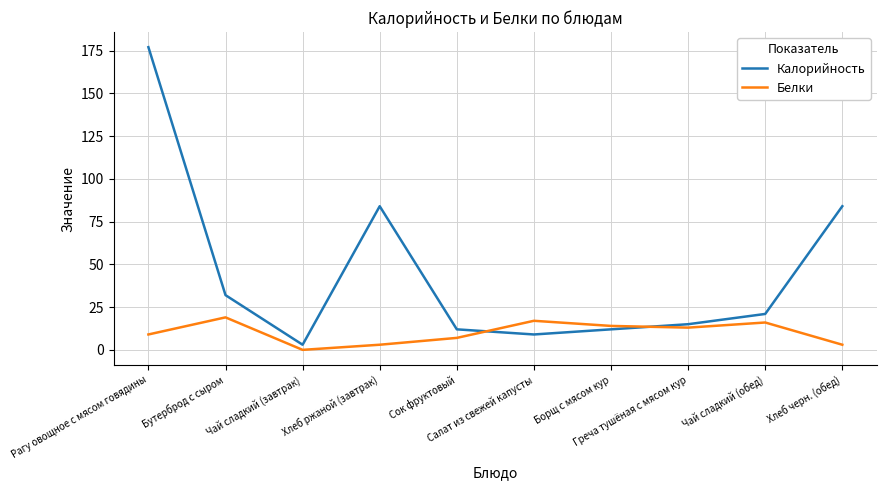

The Белки series shows 14 at Борщ с мясом кур. True or false?

True